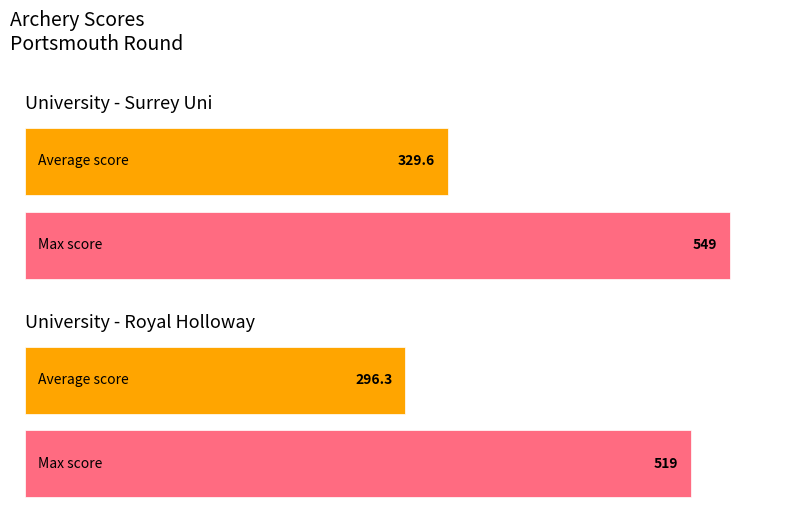

Does the chart contain any negative values?

No